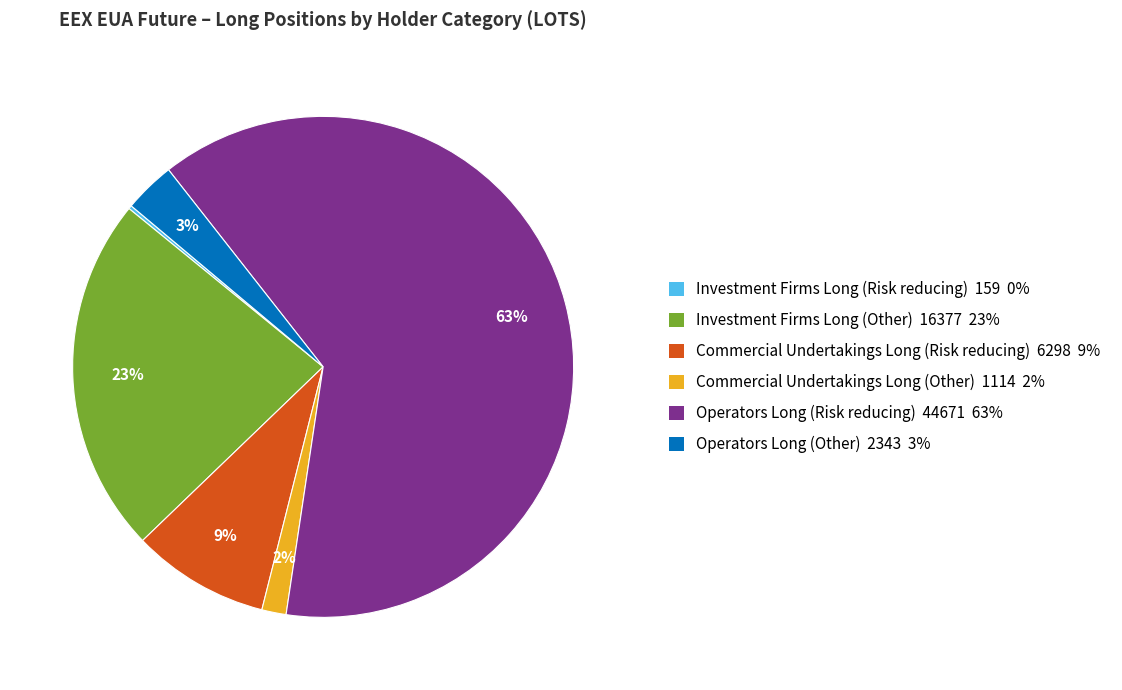

Does Operators Long (Other) account for over 50% of the chart?

No